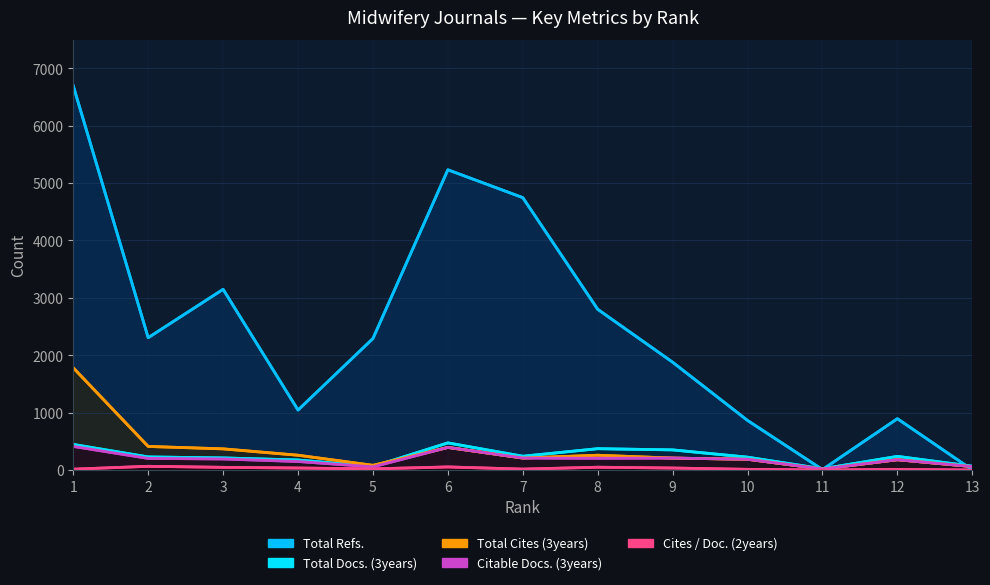

Which series has the widest spread of values?

Total Refs.